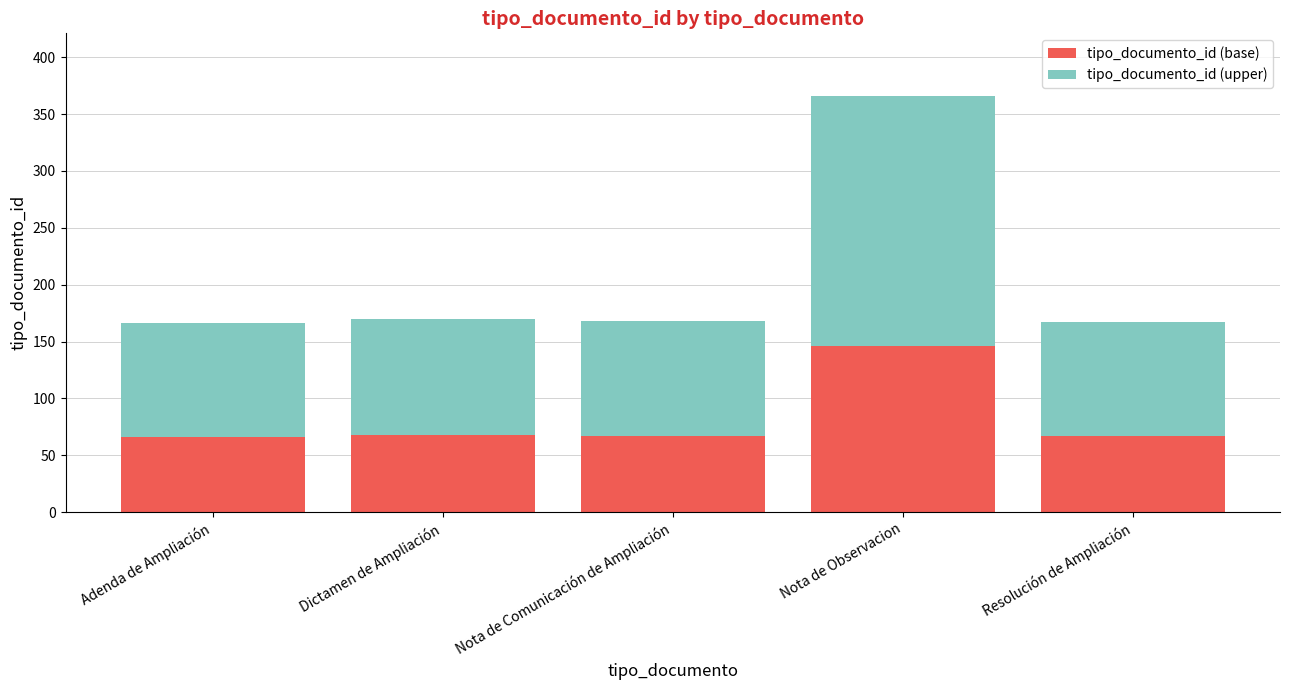

What is the maximum value for tipo_documento_id (base)?

146.4